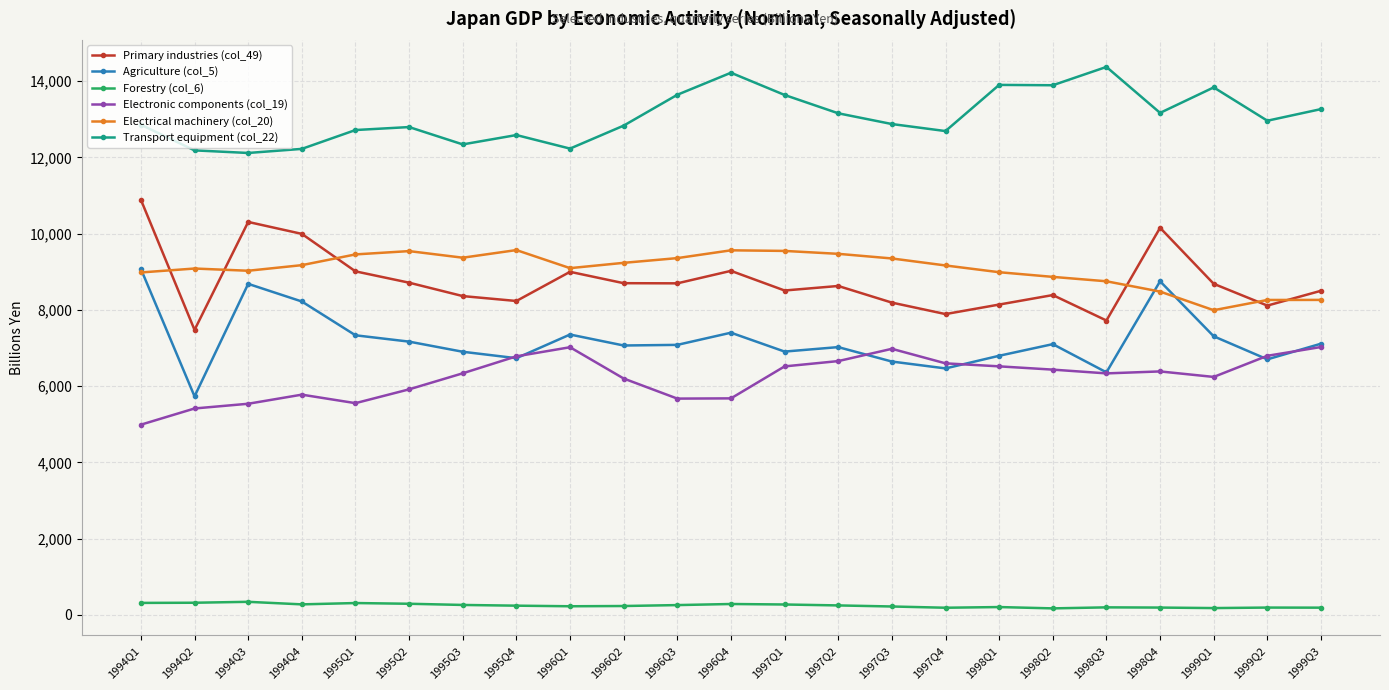

What position from the right is 1995Q1?

19